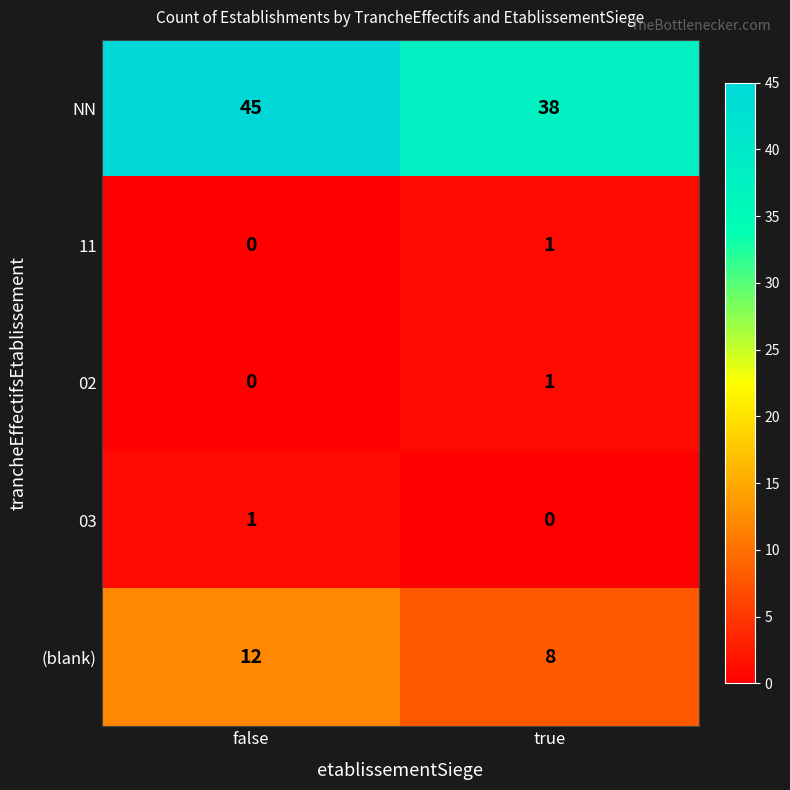

At which category is the sum across all series the highest?

false